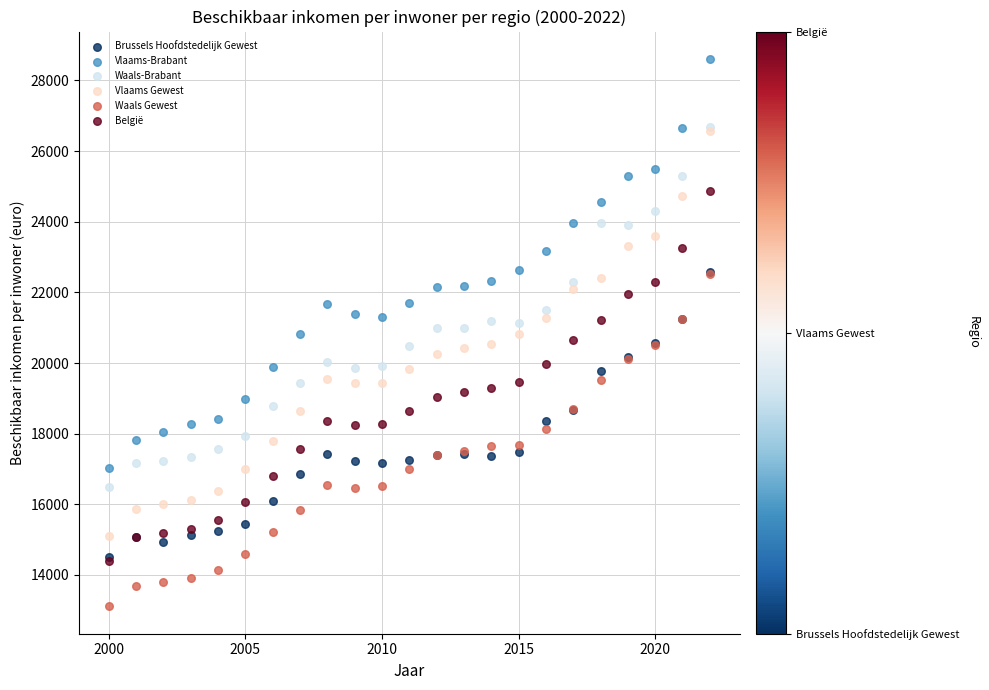

Which series reaches the maximum Y coordinate?

Vlaams-Brabant